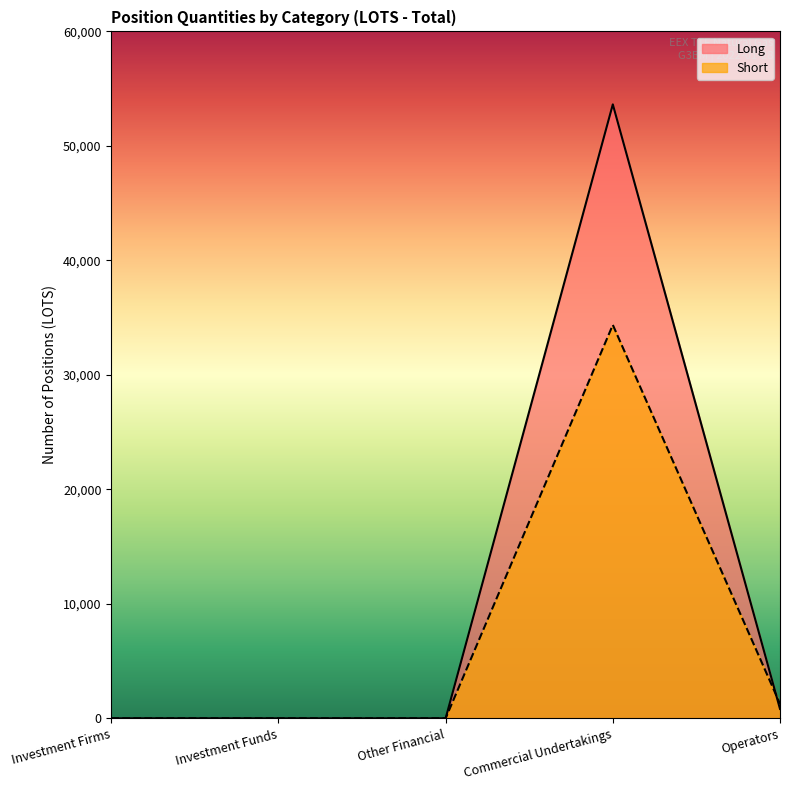

Reading left to right, what are all the values shown in this chart?

Long: Investment Firms=0	Investment Funds=0	Other Financial=0	Commercial Undertakings=53625	Operators=820
Short: Investment Firms=0	Investment Funds=0	Other Financial=0	Commercial Undertakings=34362	Operators=1270